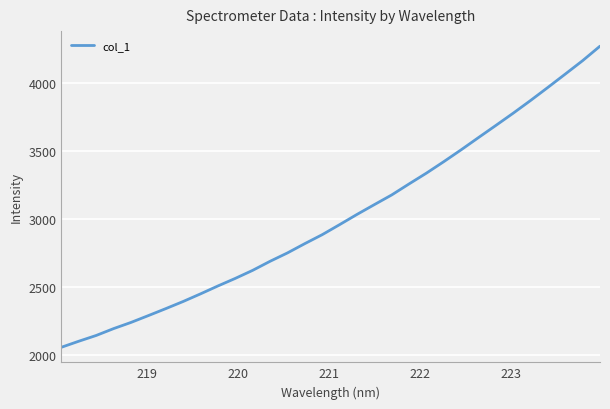

Reading left to right, extract all data points from this chart.

2053.7	2098.1	2140.5	2191.0	2236.4	2286.8	2338.0	2390.6	2446.8	2504.9	2560.7	2619.9	2686.4	2748.1	2816.5	2882.3	2956.1	3031.3	3103.4	3174.7	3255.9	3335.4	3419.9	3507.1	3597.3	3686.5	3776.8	3870.2	3966.7	4064.7	4163.5	4269.9